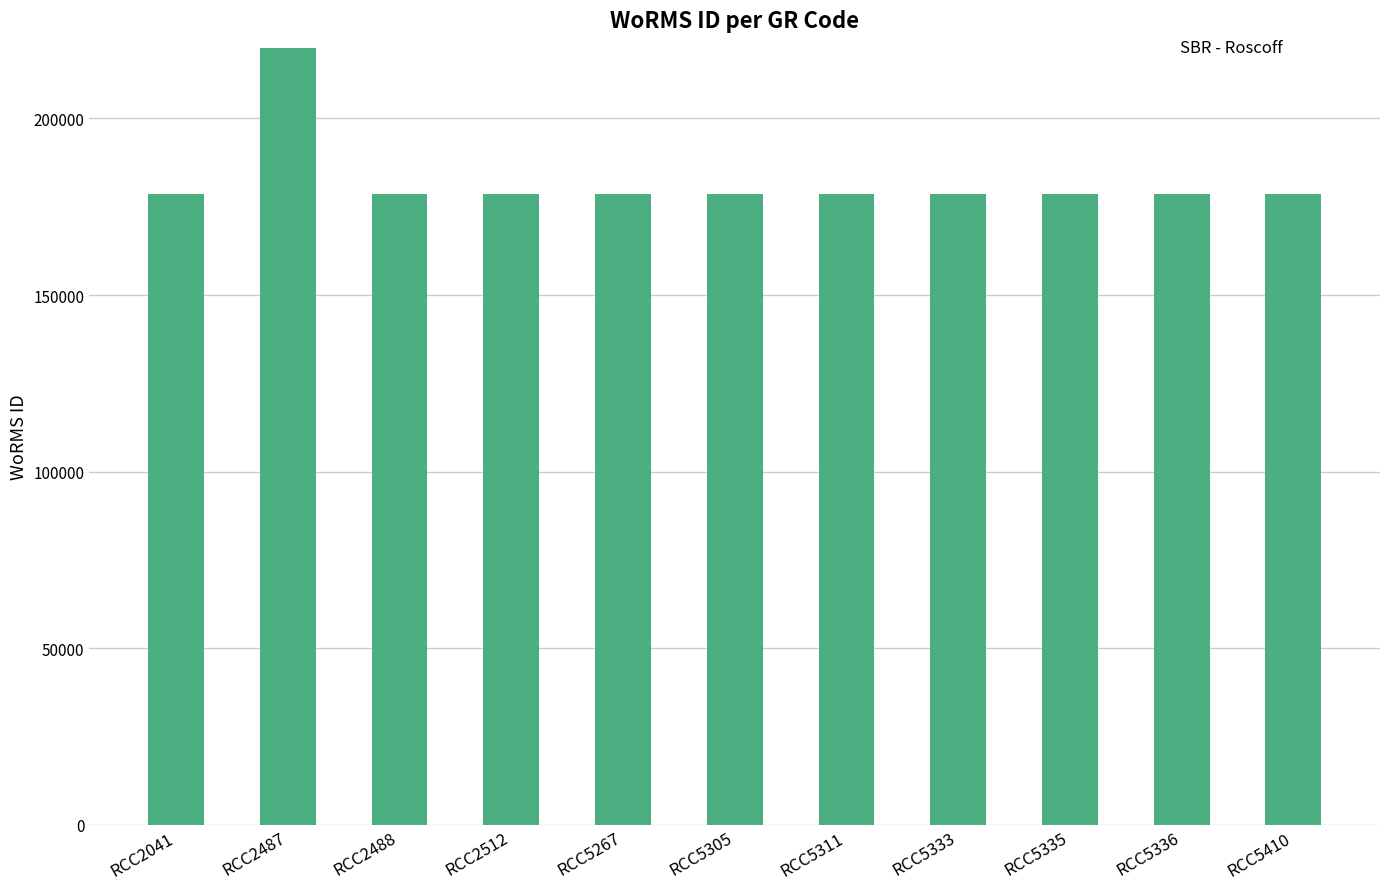

The value at RCC2512 is 105260. True or false?

False